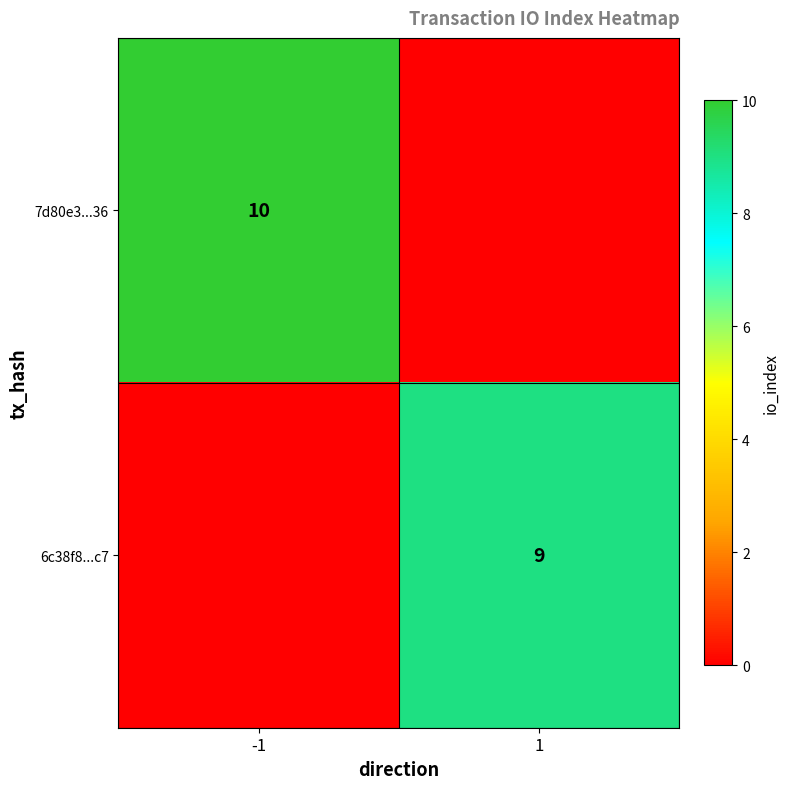

The 6c38f8...c7 series shows 9 at 1. True or false?

True